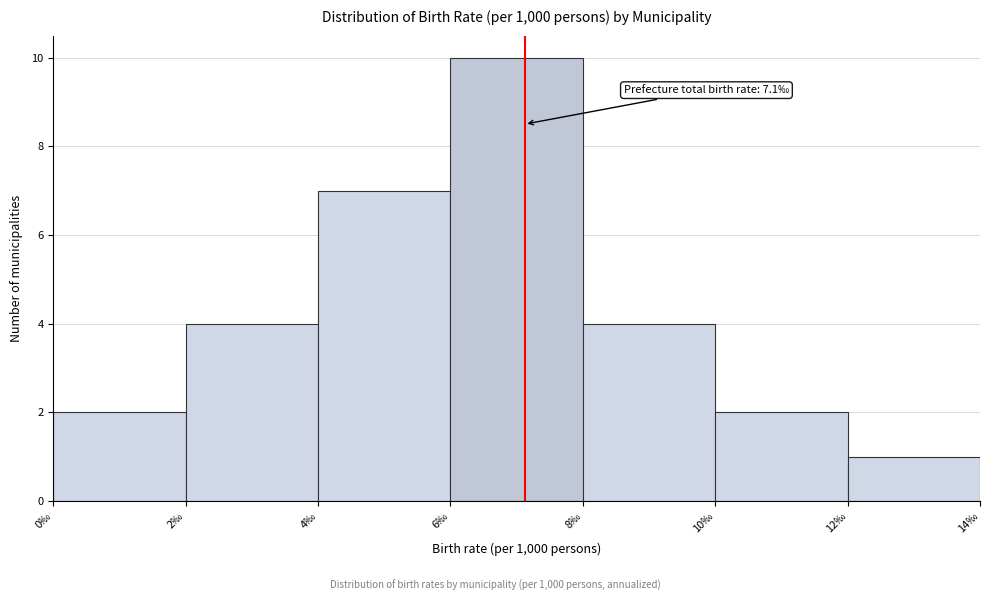

Which range on the x-axis has the tallest bar?

6 to 8